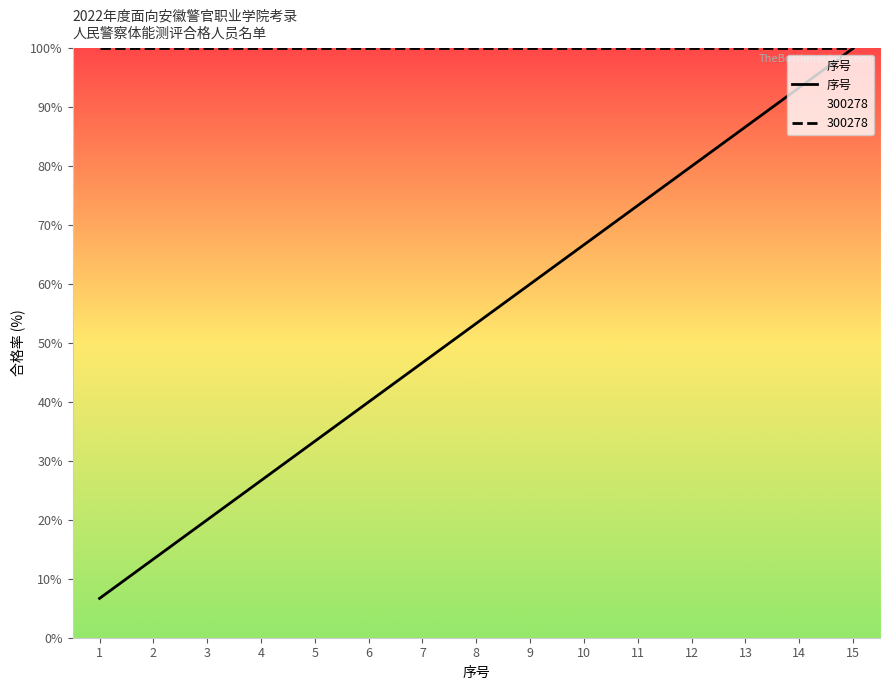

Reading left to right, extract all data points from this chart.

1=6.7	2=13.3	3=20.0	4=26.7	5=33.3	6=40.0	7=46.7	8=53.3	9=60.0	10=66.7	11=73.3	12=80.0	13=86.7	14=93.3	15=100.0